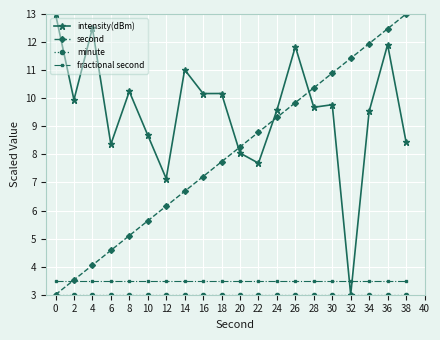

What is the smallest value displayed?

3.0